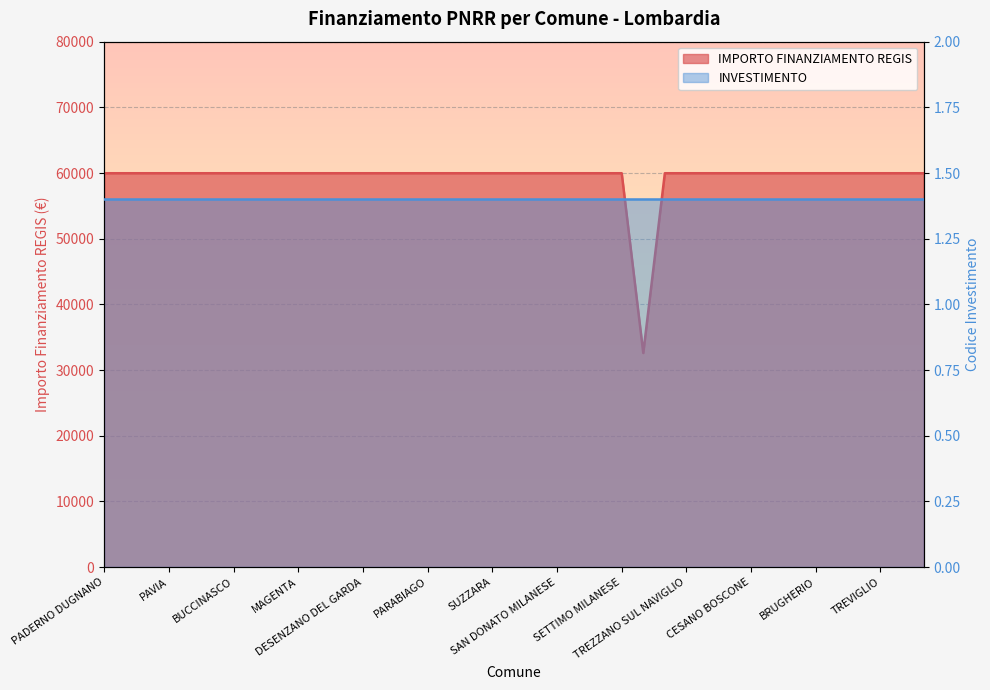

What is the greatest value displayed?

59966